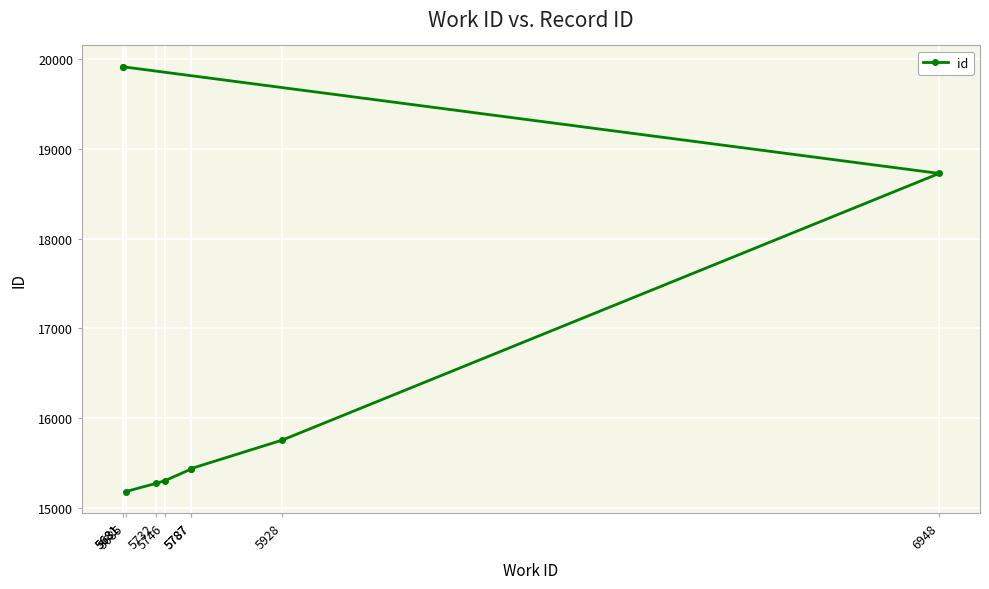

At which category does the chart reach its peak across all series?

5681